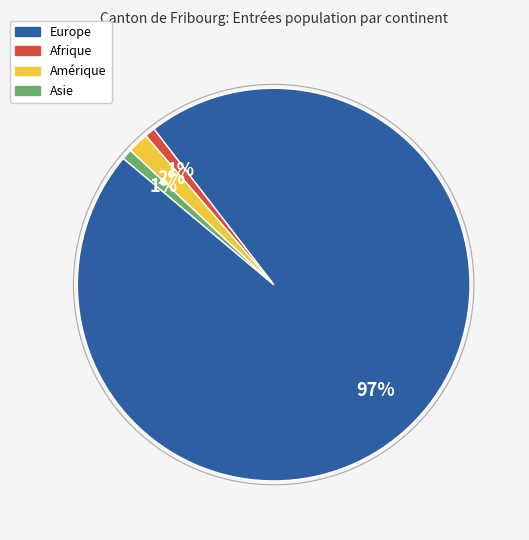

Which slice represents more than half of the pie?

Europe